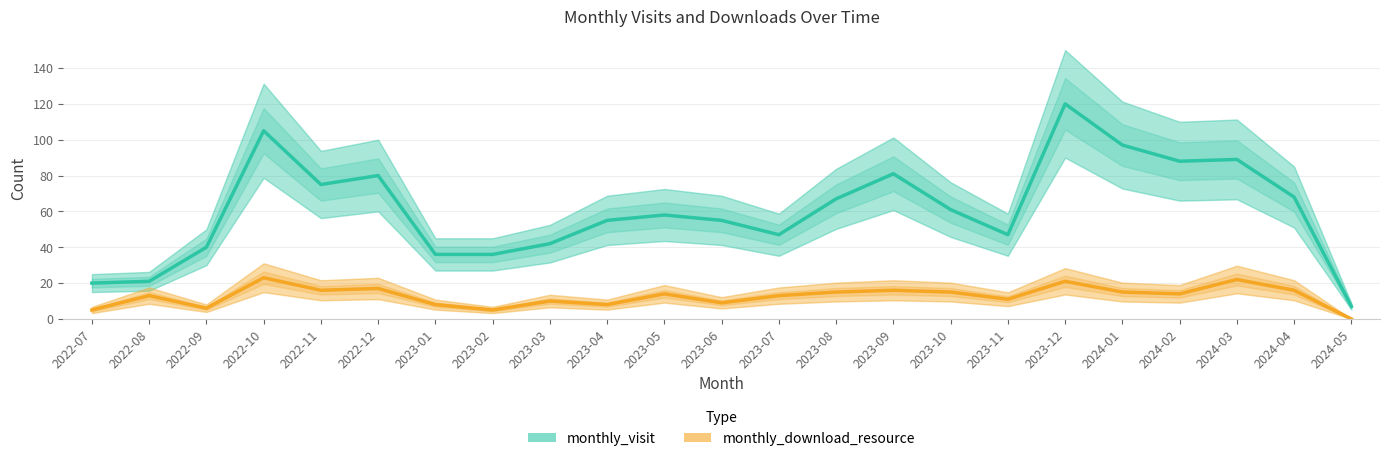

What position from the left is 2023-07?

13